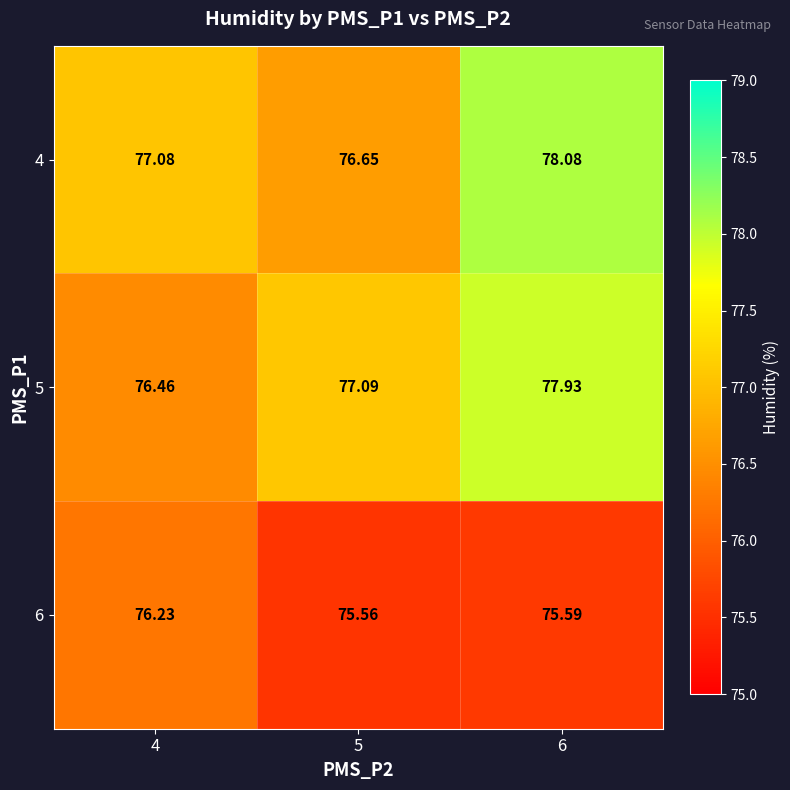

Is the value of 6 at 4 greater than the value of 4 at 4?

No